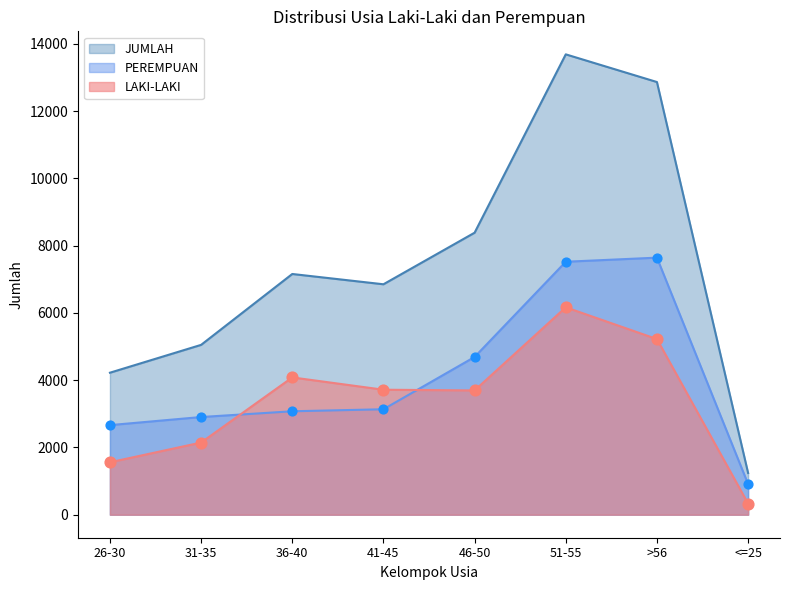

Which series contains the highest Y value?

JUMLAH